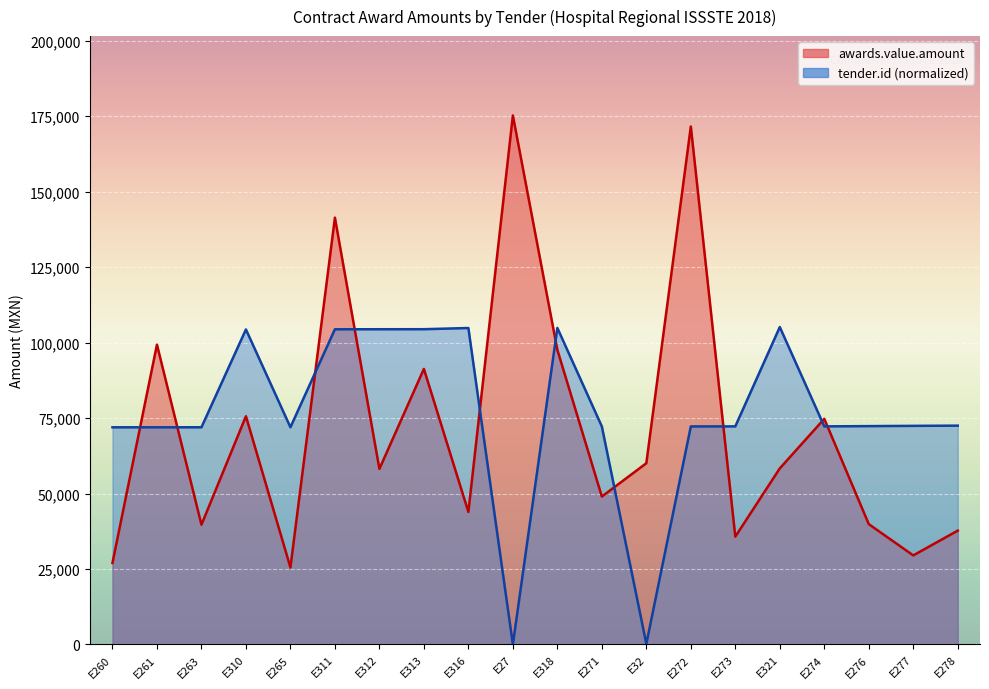

How many times do awards.value.amount and tender.id cross each other?

10